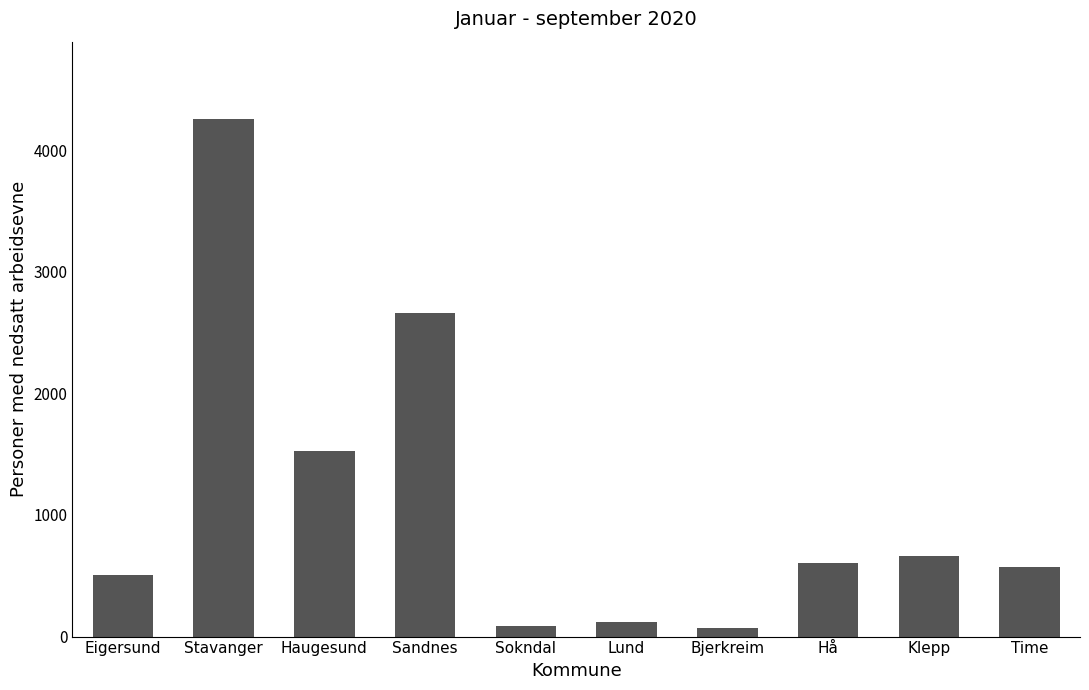

Is it true that the value at Haugesund is 574?

False